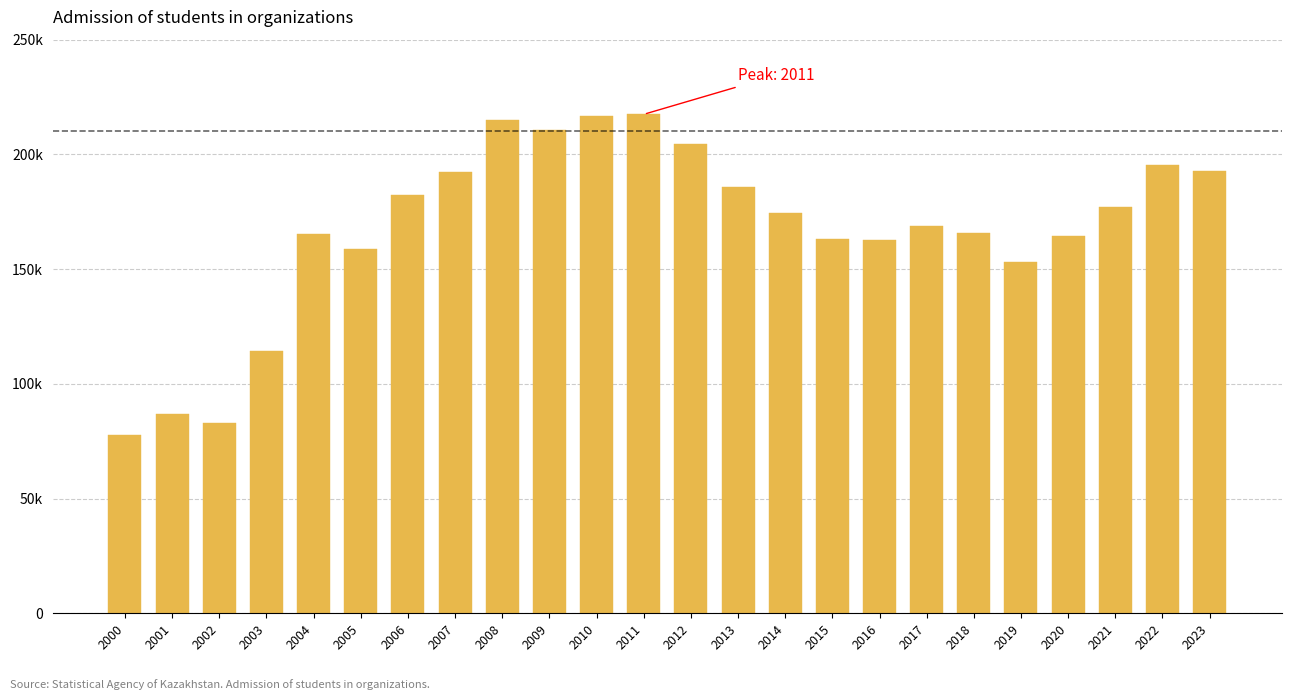

Are the bars horizontal?

No